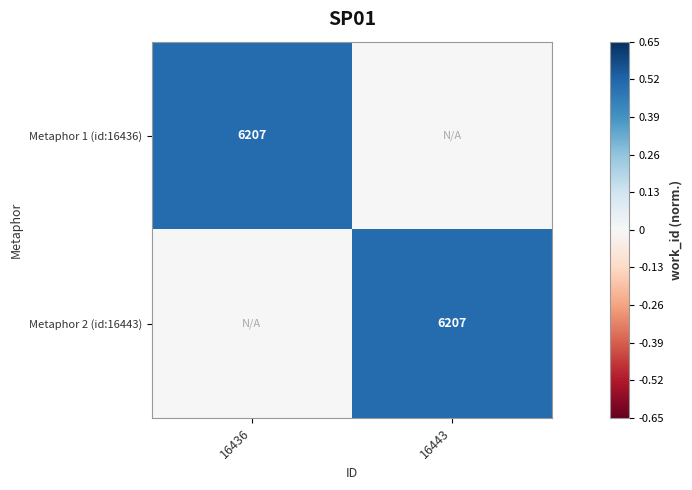

Count the number of categories in the chart.

2